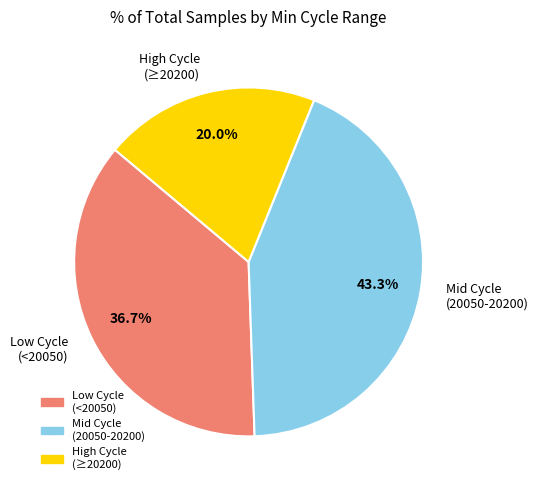

Approximately how many times larger is the value at Low Cycle (<20050) compared to Mid Cycle (20050-20200)?

0.8